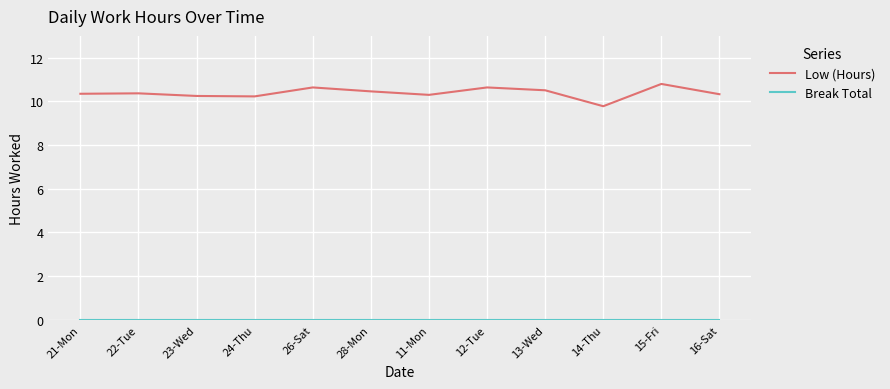

What value does the Low (Hours) series have at 15-Fri?

10.8